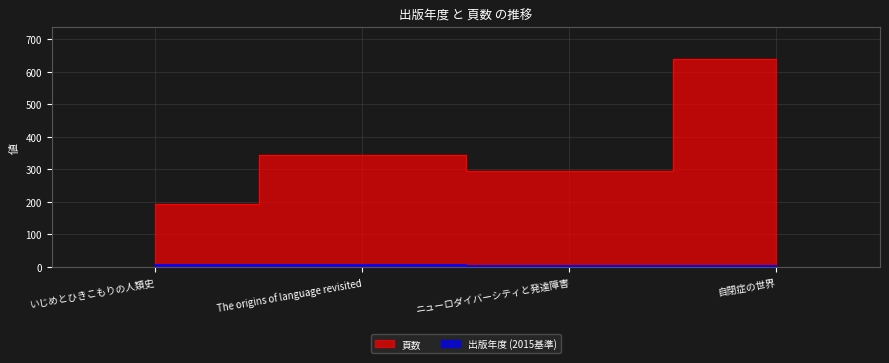

What is the spread (max minus min) of values at The origins of language revisited?

340